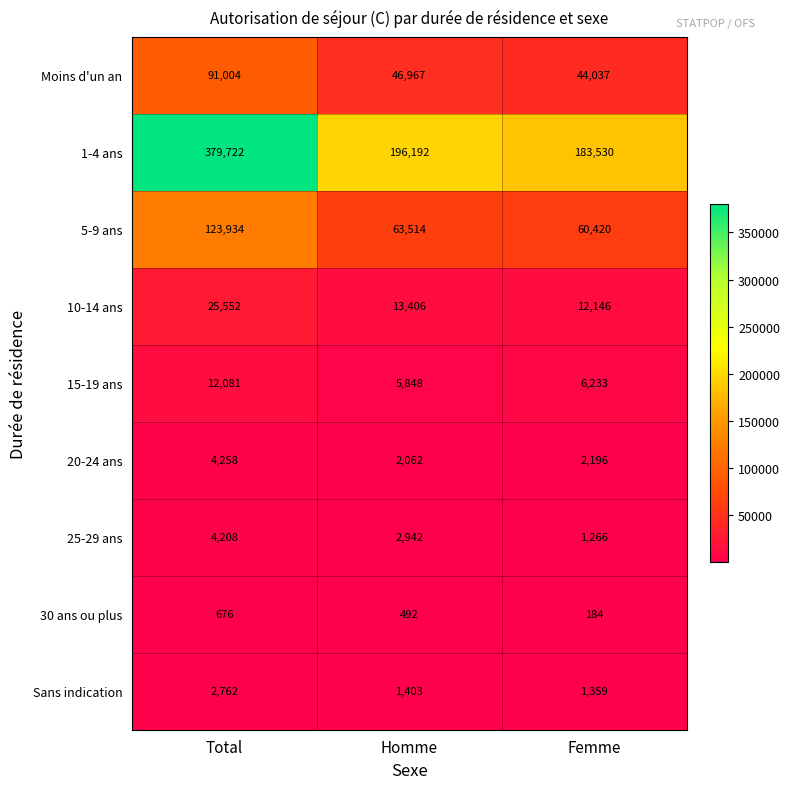

Count the number of data series in this chart.

9